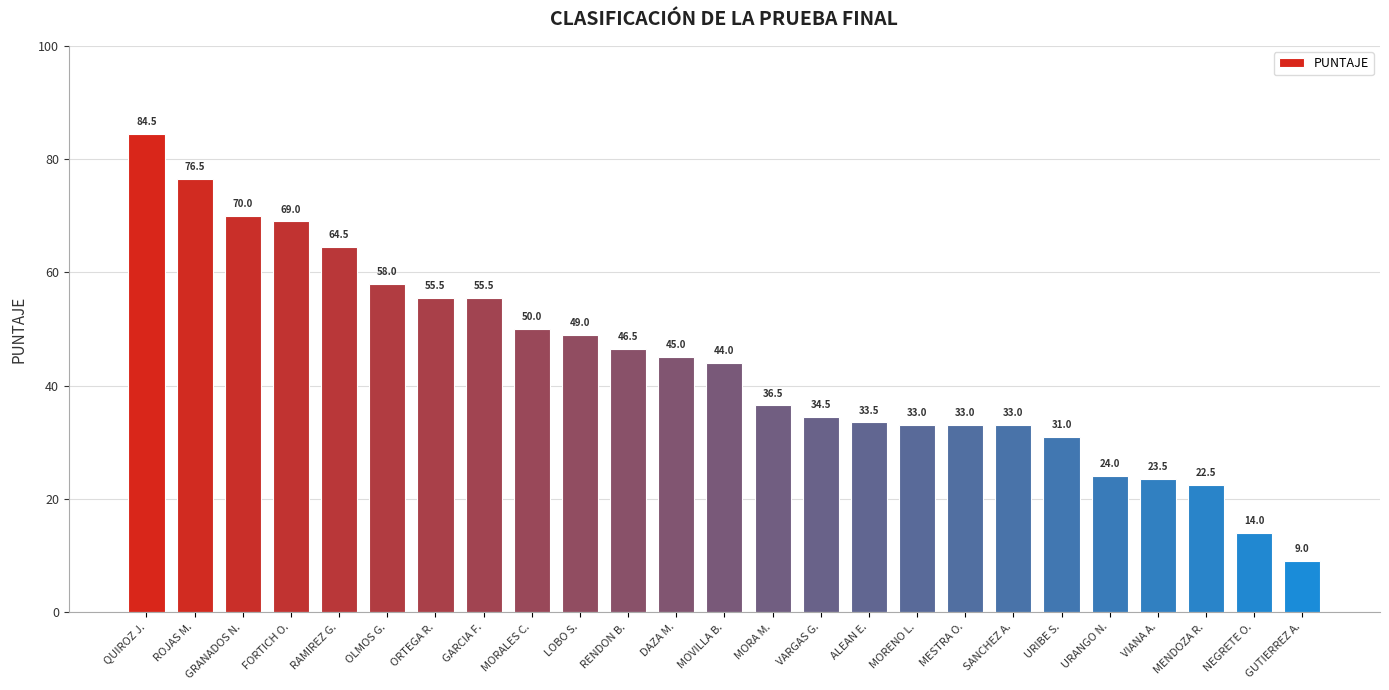

What is the average value?

43.8